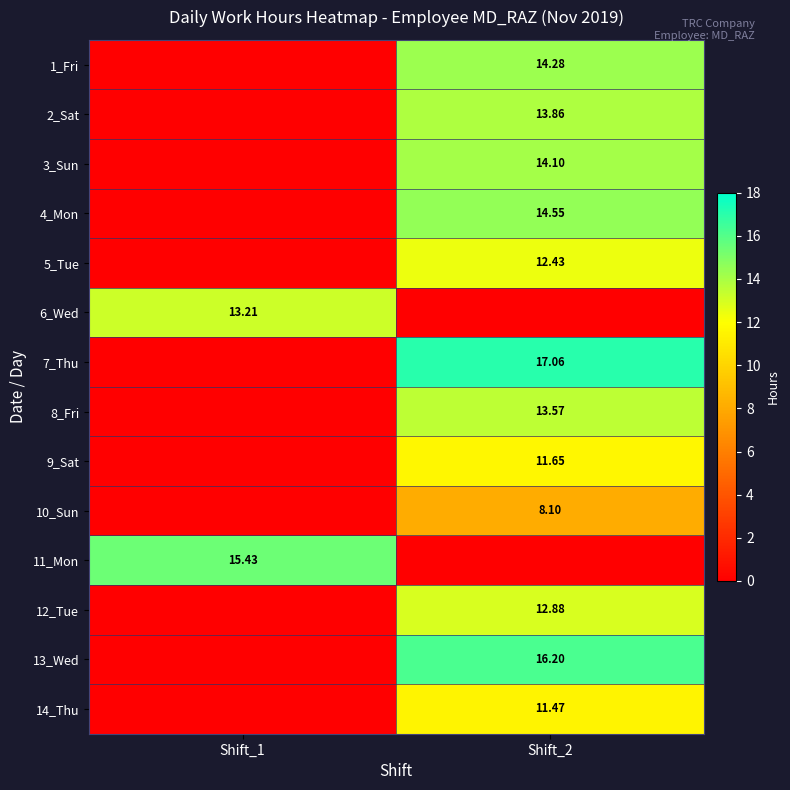

How many data points does each series have?

2